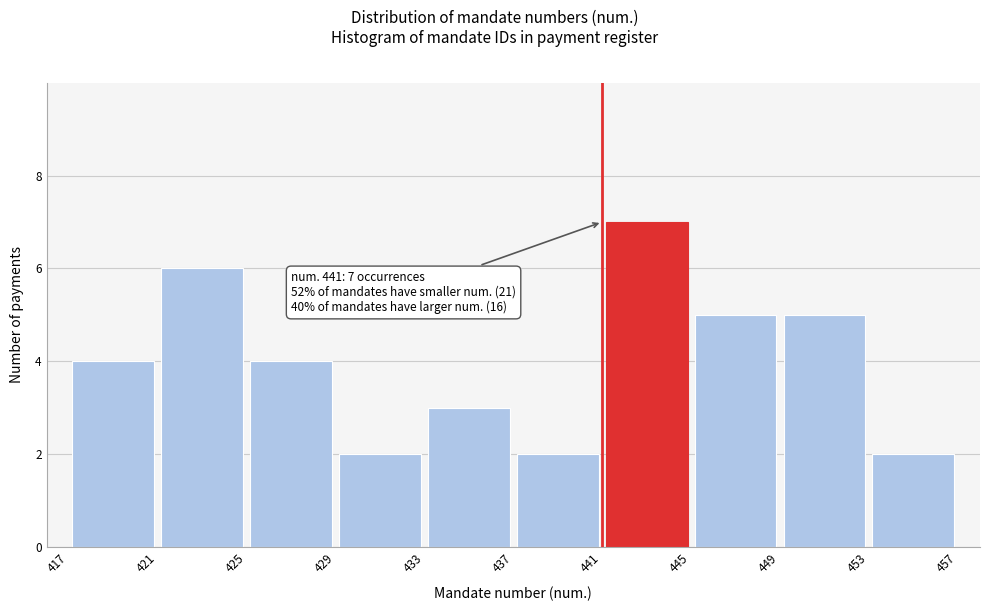

Which range on the x-axis has the tallest bar?

441 to 445